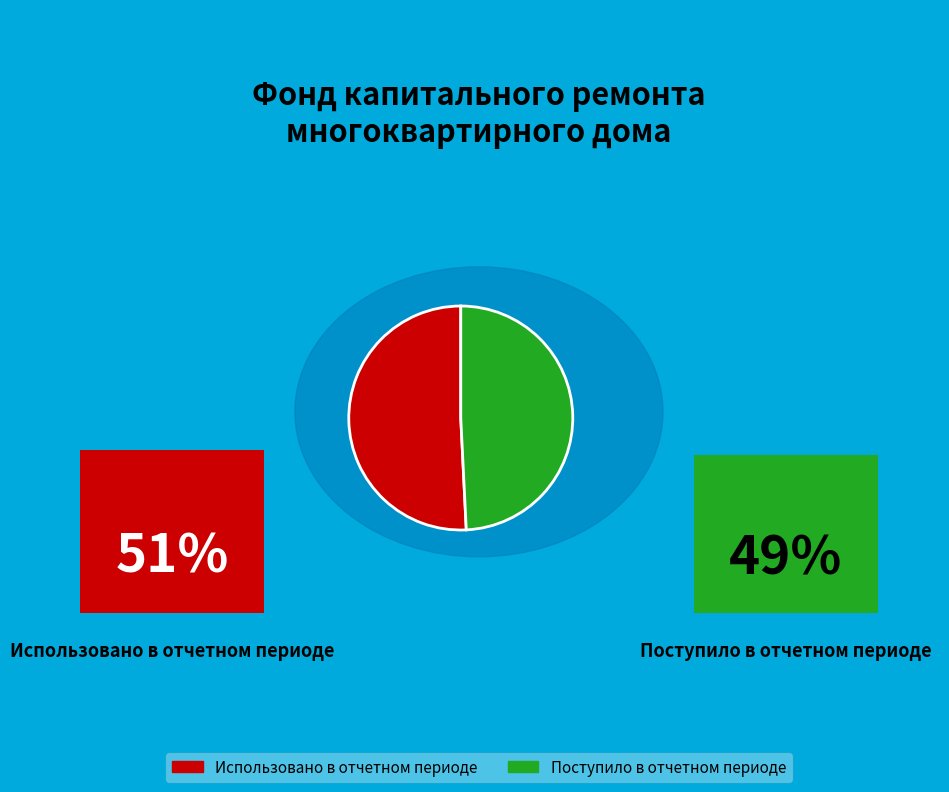

Is there any slice that represents more than half of the pie?

Yes